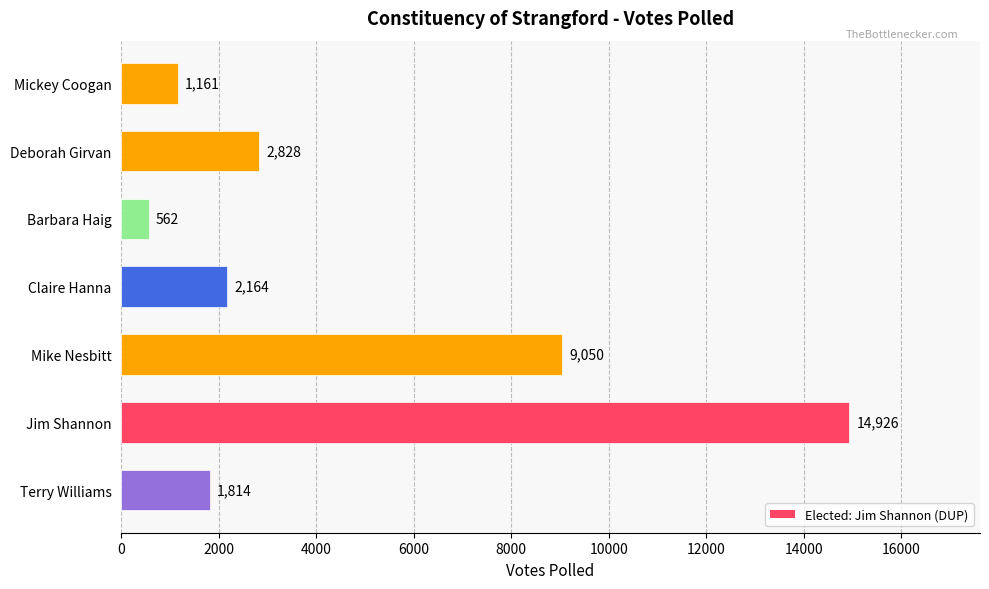

Rank the categories by value from lowest to highest.

Barbara Haig, Mickey Coogan, Terry Williams, Claire Hanna, Deborah Girvan, Mike Nesbitt, Jim Shannon